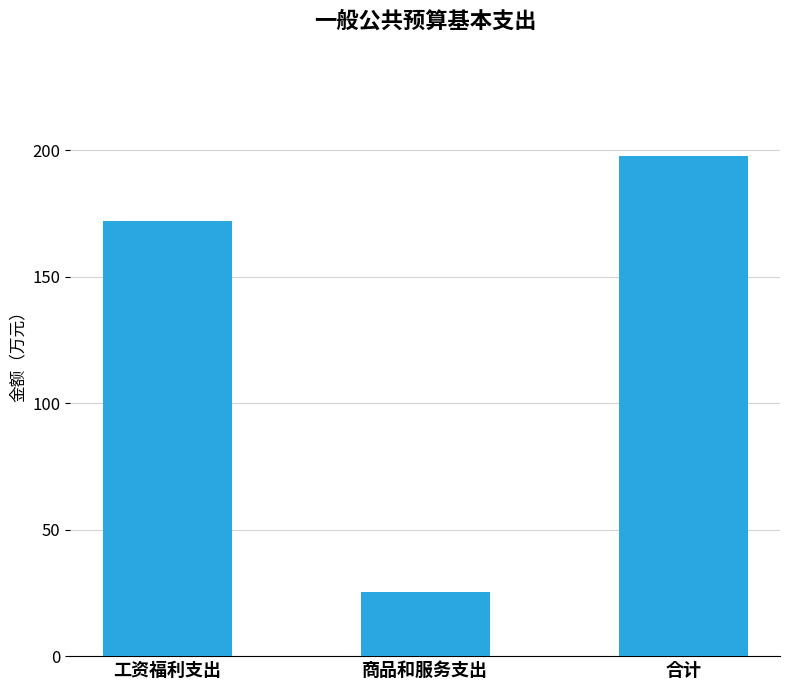

What is the sum of all values?

395.2